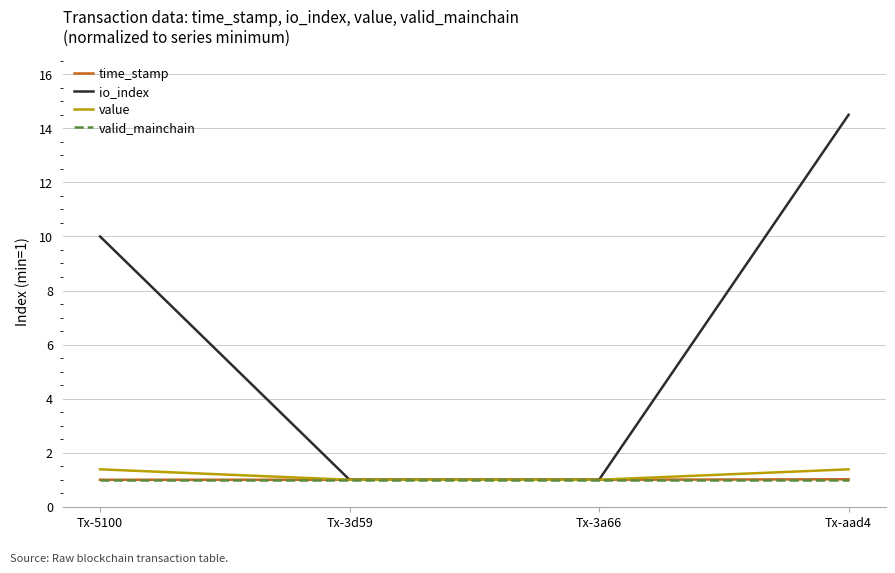

What is the difference between the second highest and minimum values in the value series?

0.4